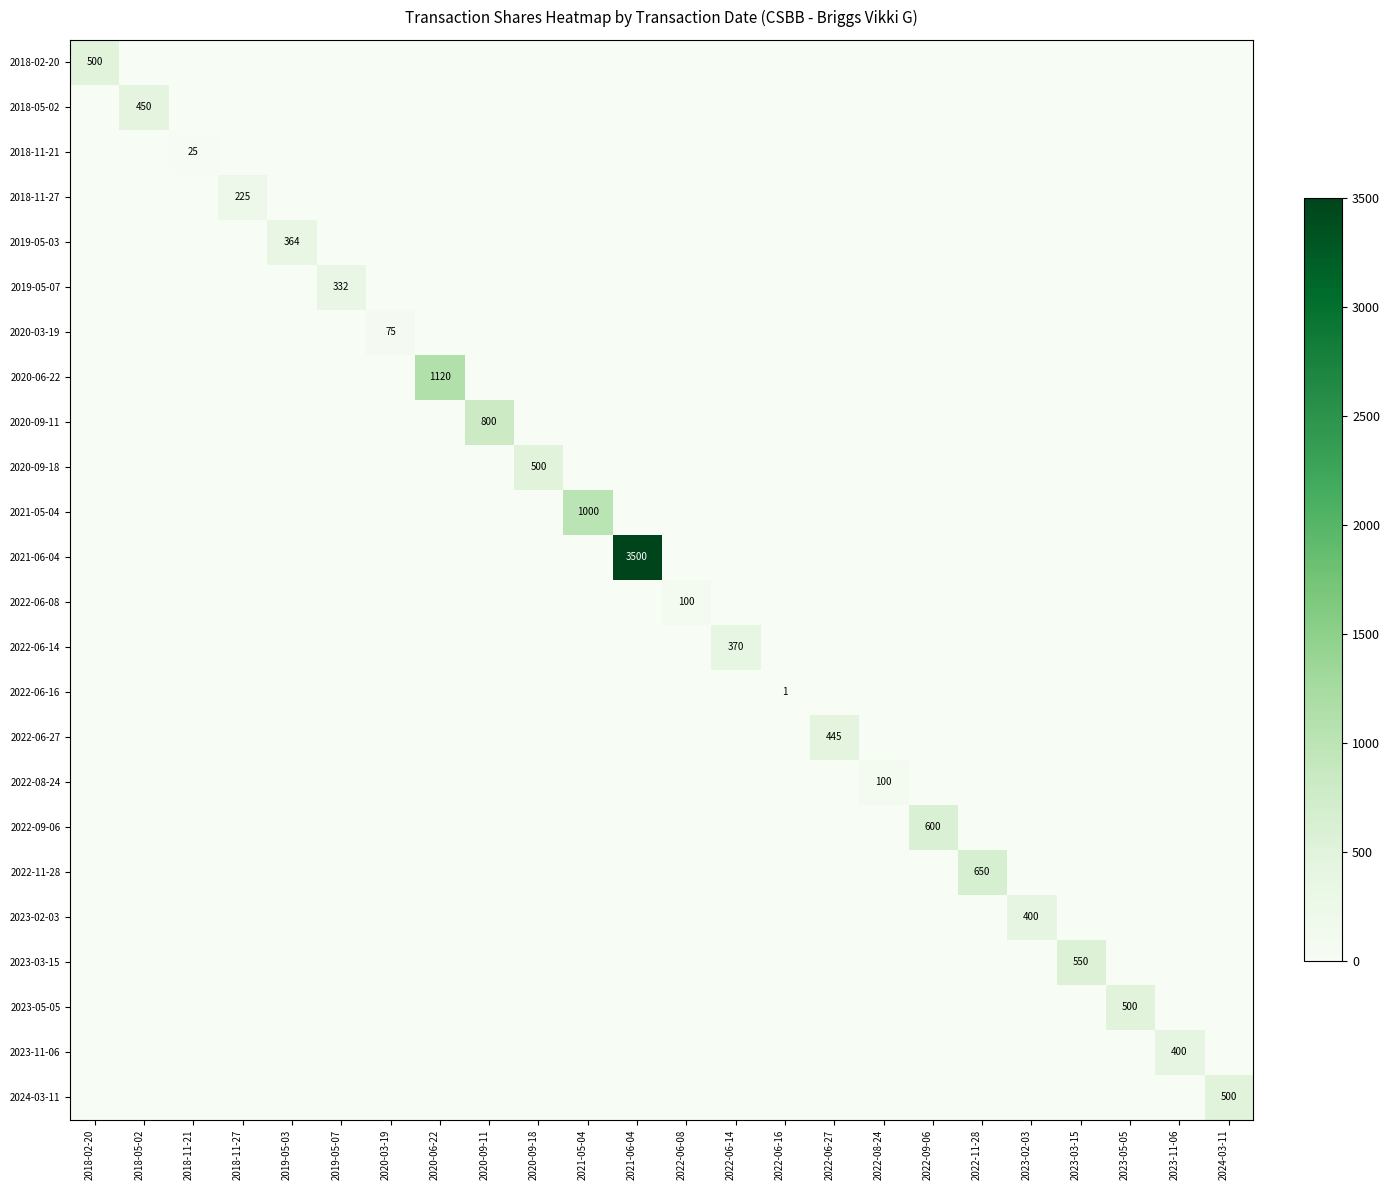

The 2018-11-21 series shows 25 at 2018-11-21. True or false?

True